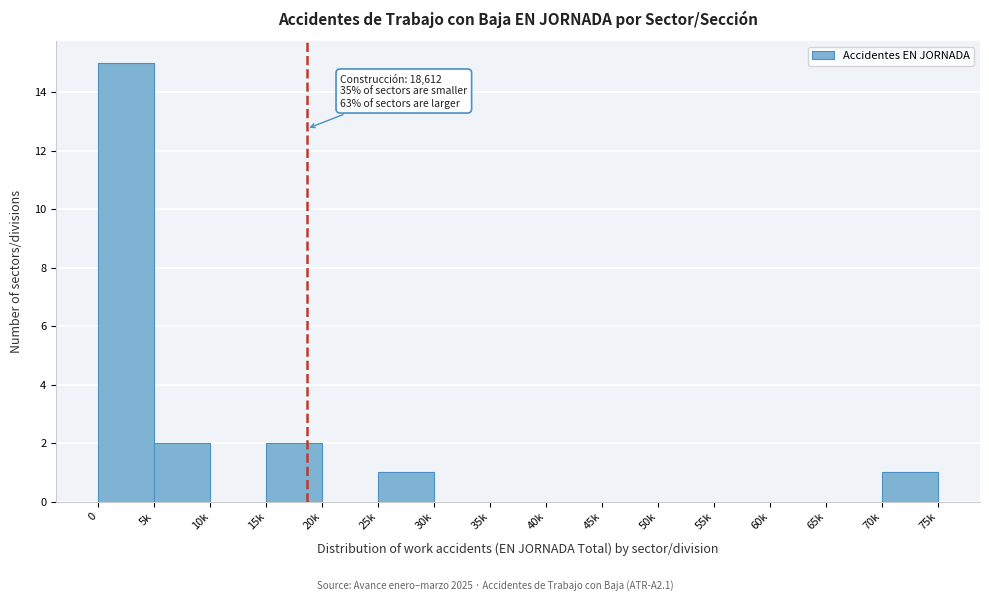

True or false: the data shows 0 at 70k.

False